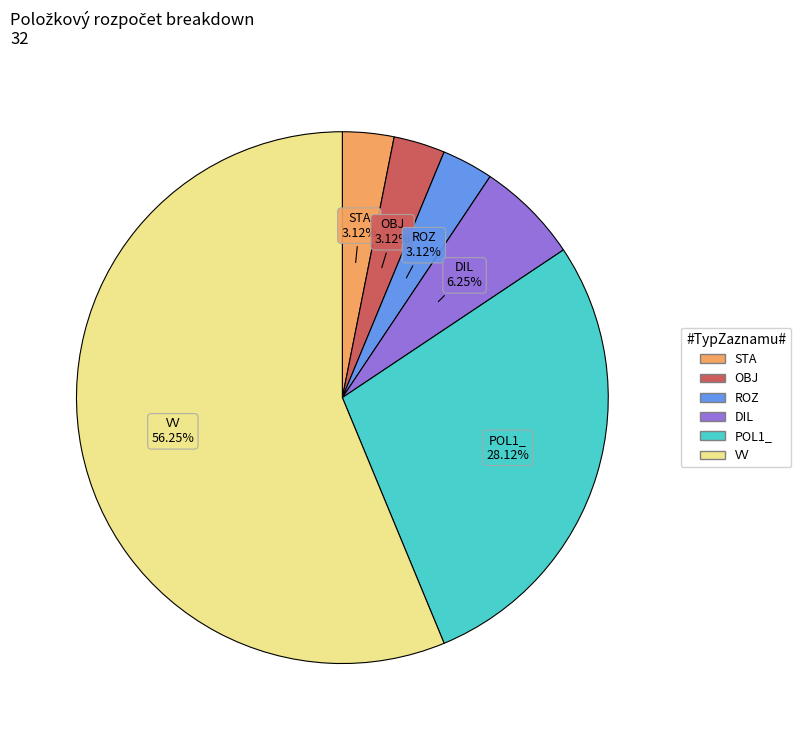

How many segments does this pie chart have?

6